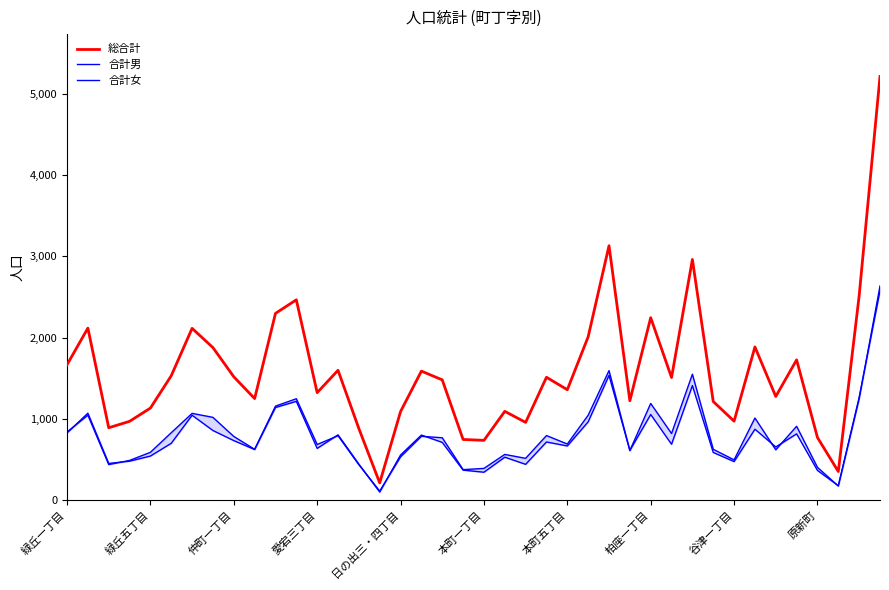

What is the value of the 合計女 point at the 19th from the left?

769